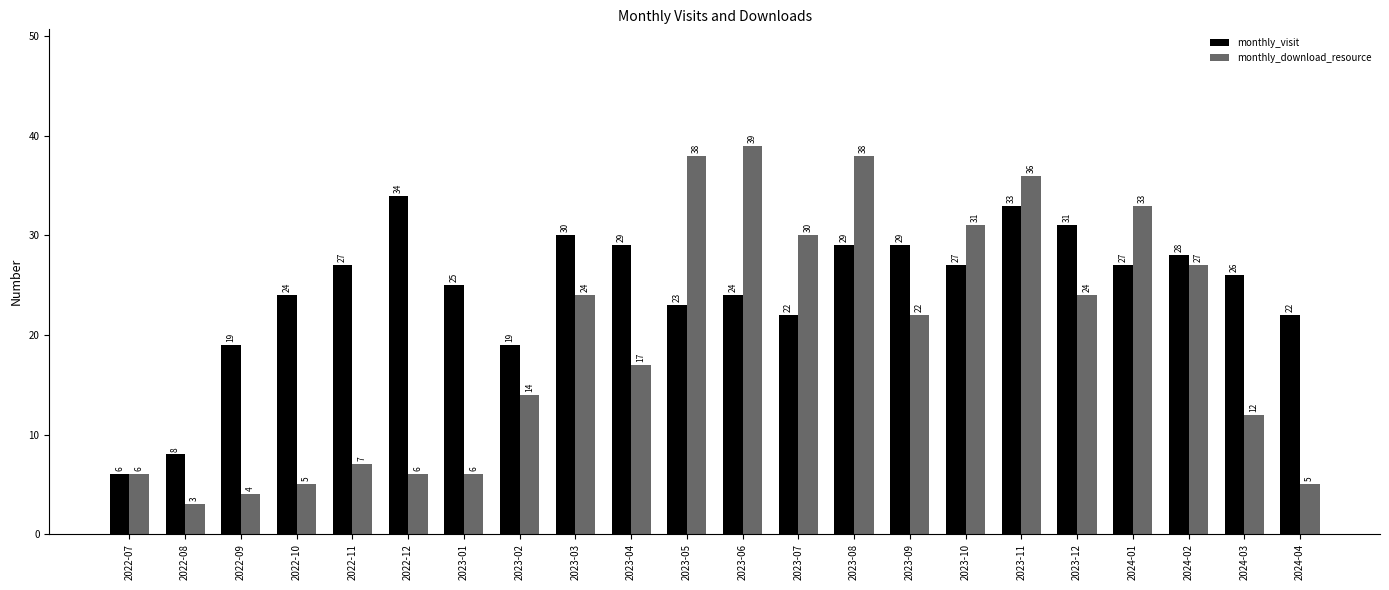

What is the approximate value of monthly_download_resource at 2023-03, to the nearest 5?

25